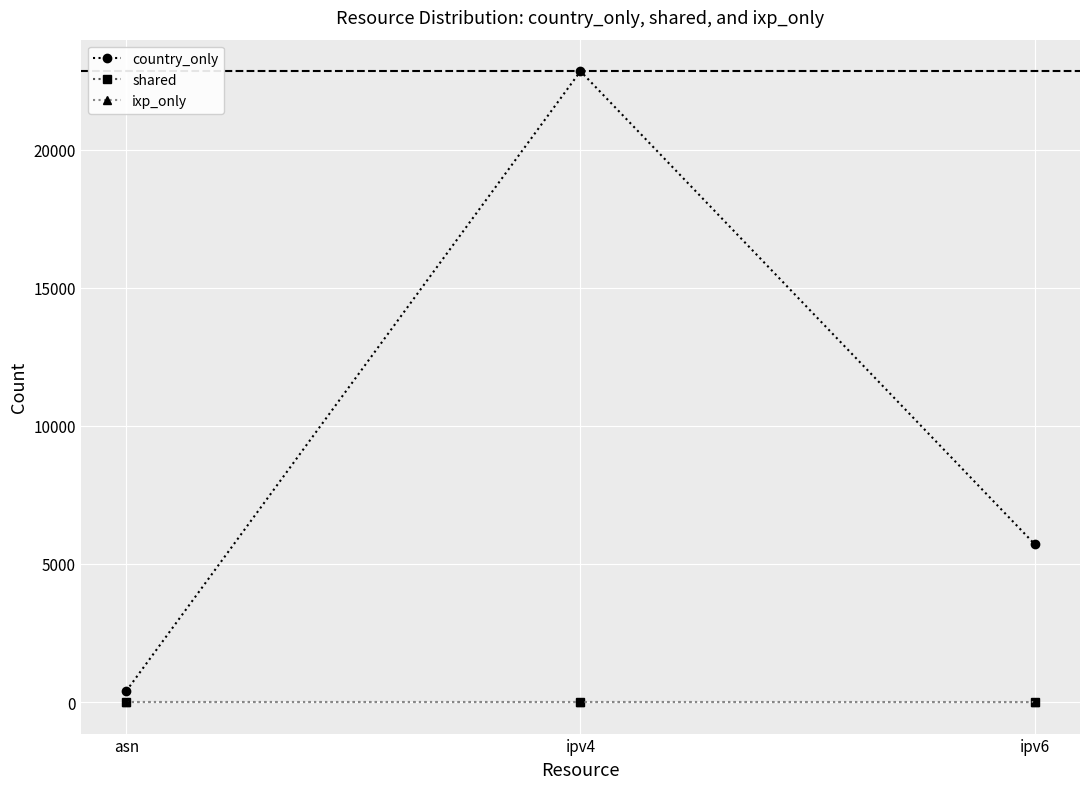

What is the sum of all country_only values?

28964